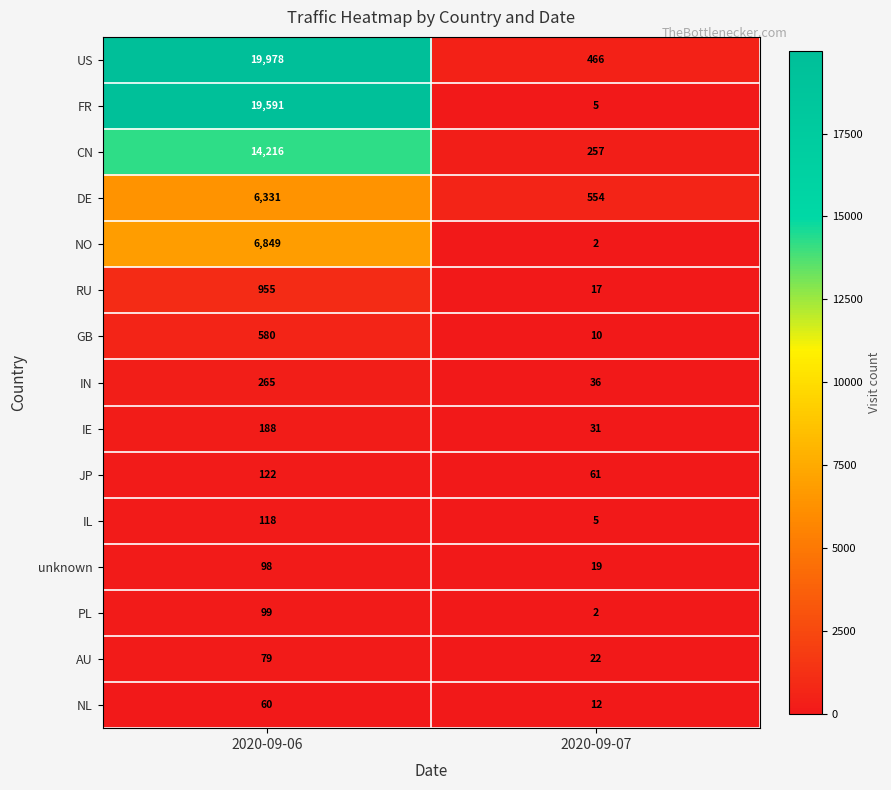

Reading left to right, extract all data points from this chart.

US: 19978	466
FR: 19591	5
CN: 14216	257
DE: 6331	554
NO: 6849	2
RU: 955	17
GB: 580	10
IN: 265	36
IE: 188	31
JP: 122	61
IL: 118	5
unknown: 98	19
PL: 99	2
AU: 79	22
NL: 60	12